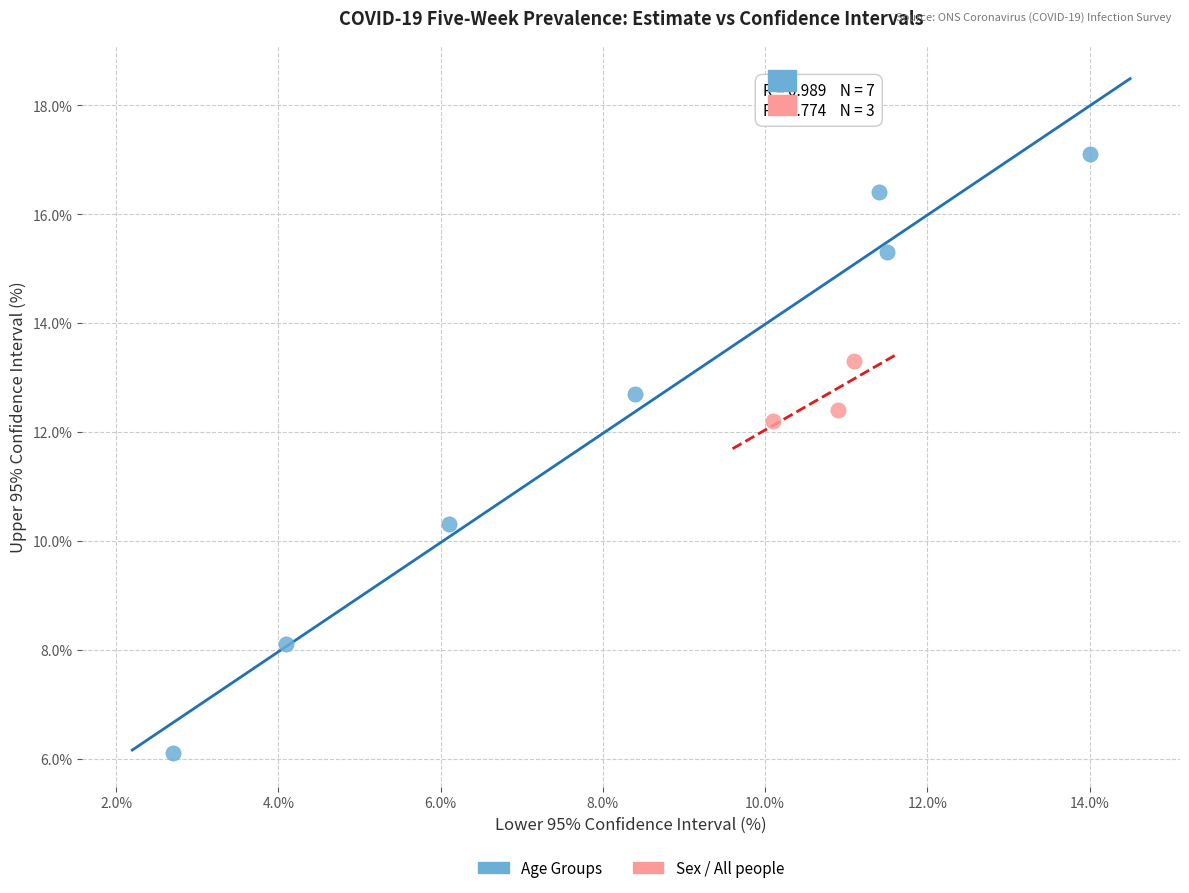

Which series contains the highest Y value?

Age Groups